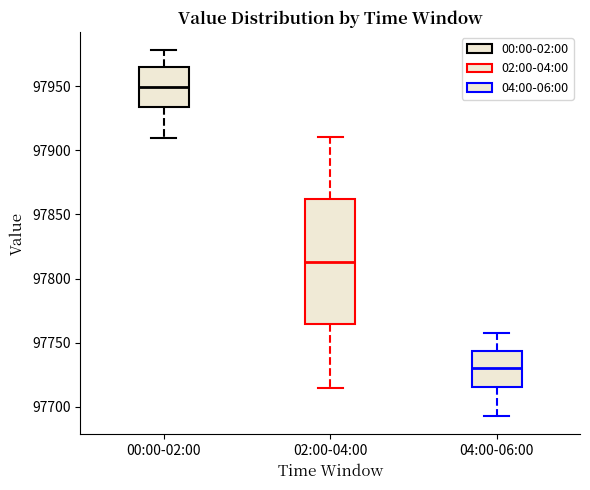

Where does the lower whisker of the box for 02:00-04:00 end on the y-axis? The values are not printed on the chart, so give them approximately, as read against the axis.

97715